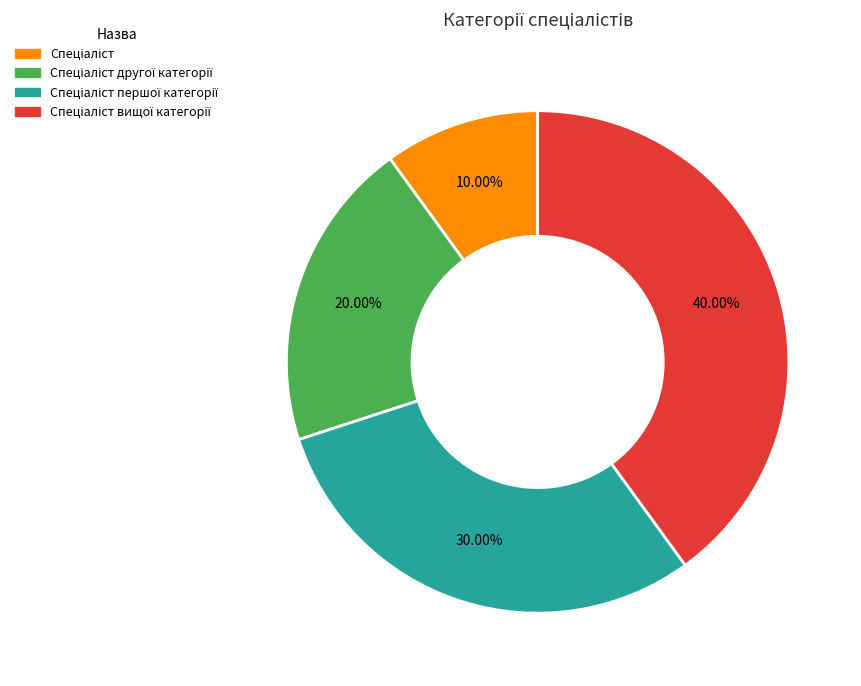

Does any single category account for the majority?

No